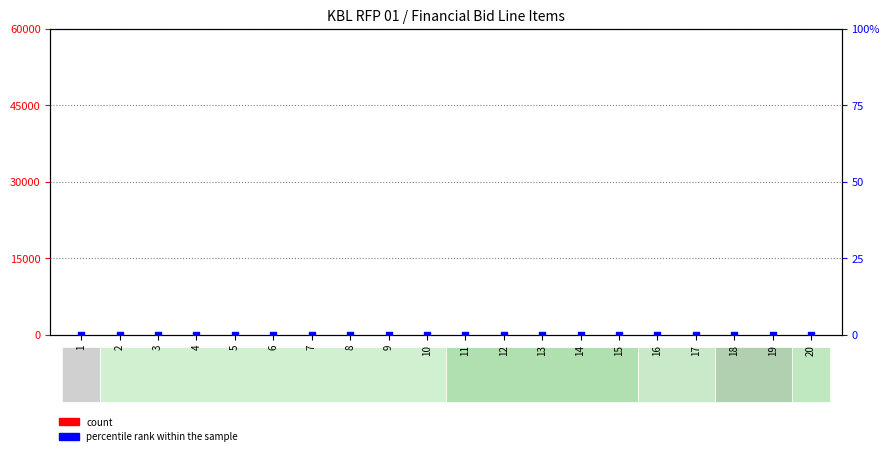

Which series reaches the minimum Y coordinate?

count